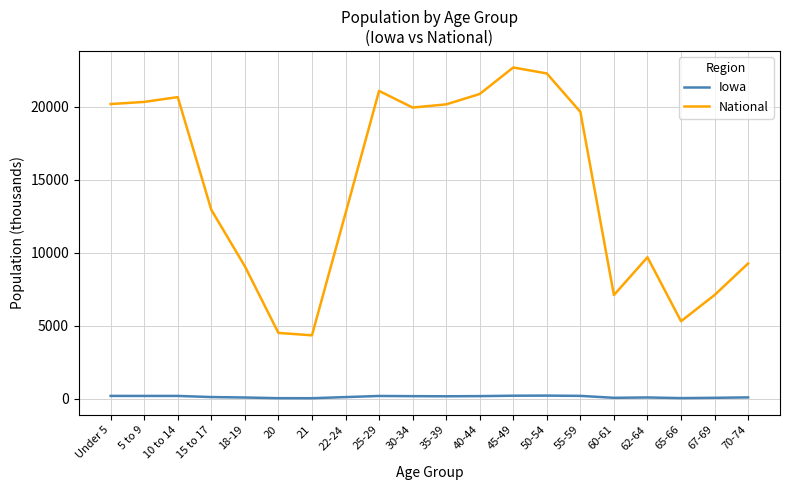

Which series has the largest range (max minus min)?

National